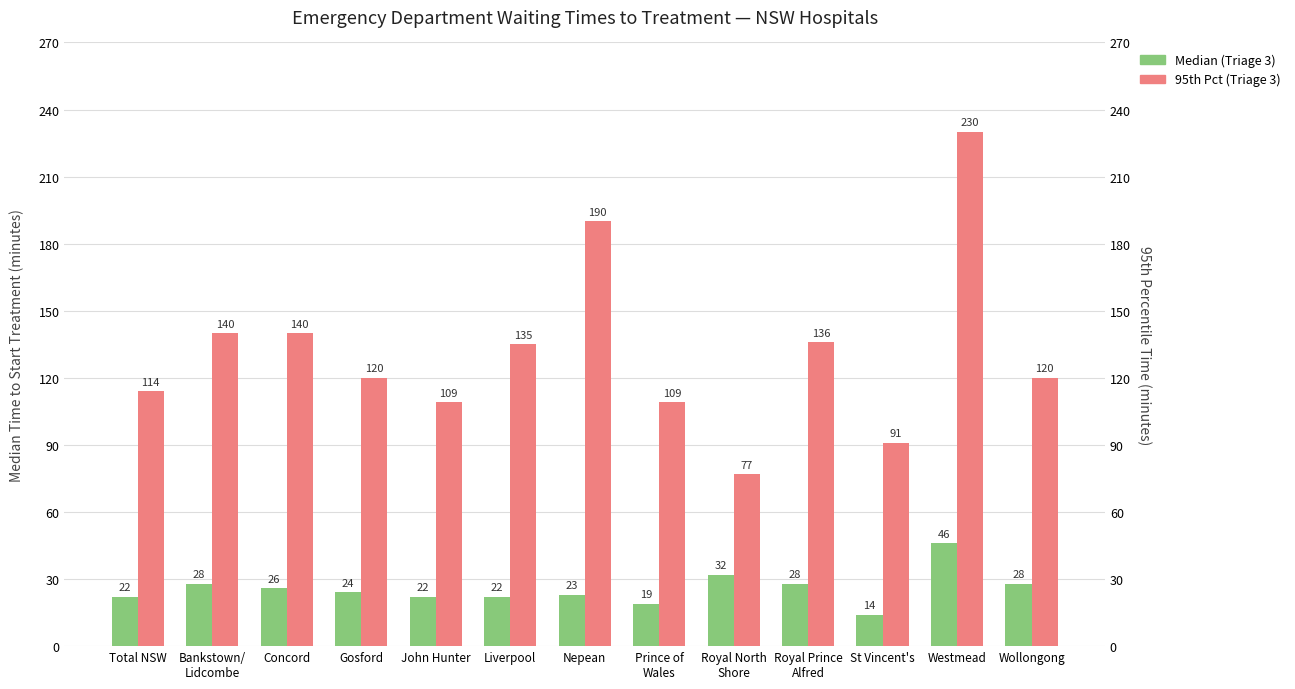

Reading left to right, transcribe all the data shown in this chart.

Median (Triage 3): Total NSW=22	Bankstown/
Lidcombe=28	Concord=26	Gosford=24	John Hunter=22	Liverpool=22	Nepean=23	Prince of
Wales=19	Royal North
Shore=32	Royal Prince
Alfred=28	St Vincent's=14	Westmead=46	Wollongong=28
95th Pct (Triage 3): Total NSW=114	Bankstown/
Lidcombe=140	Concord=140	Gosford=120	John Hunter=109	Liverpool=135	Nepean=190	Prince of
Wales=109	Royal North
Shore=77	Royal Prince
Alfred=136	St Vincent's=91	Westmead=230	Wollongong=120